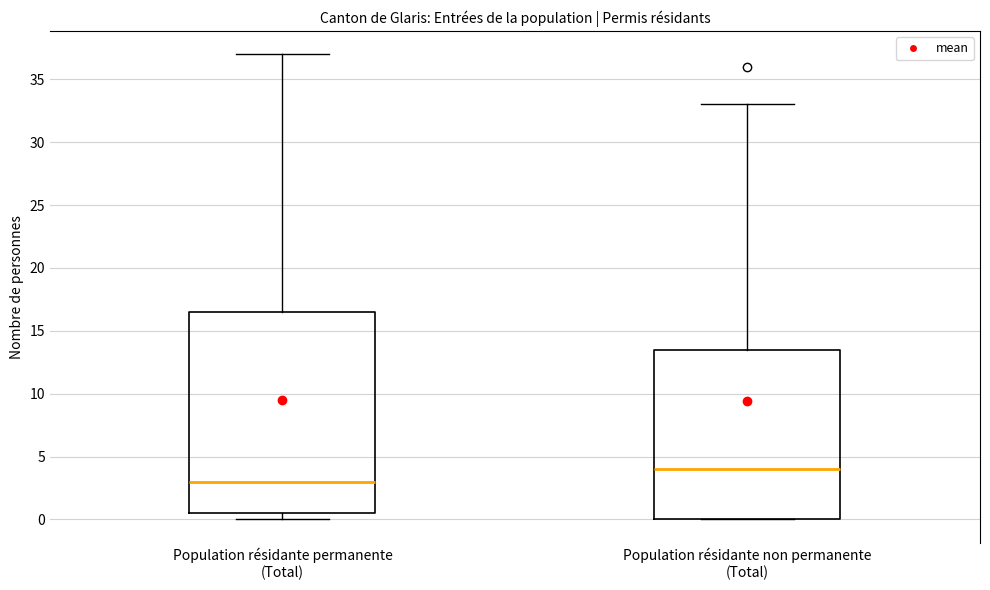

Where does the median line of the box for Population résidante permanente (Total) sit on the y-axis? The values are not printed on the chart, so give them approximately, as read against the axis.

3.0